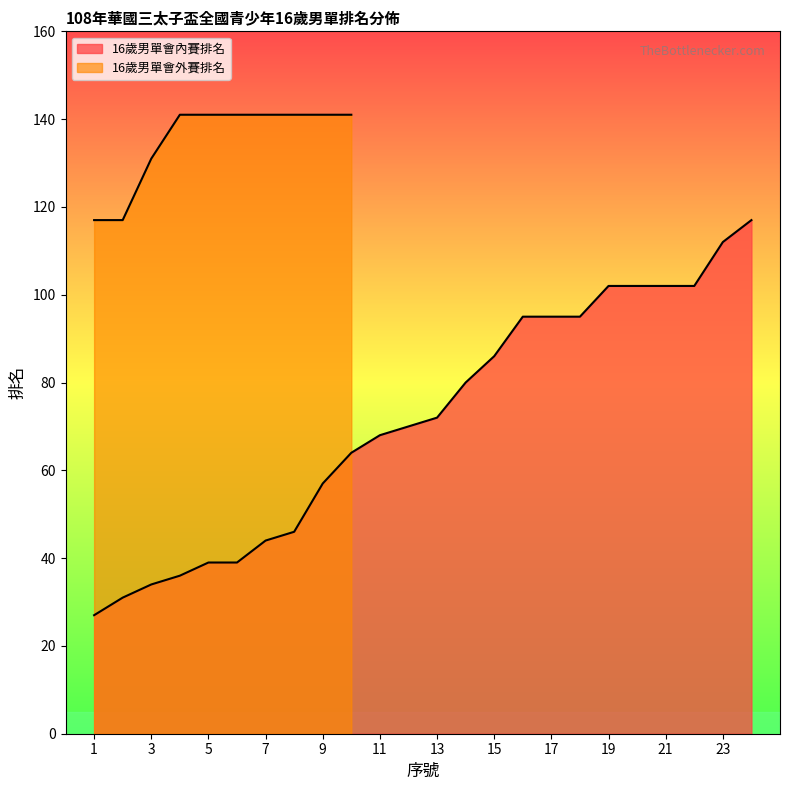

What is the minimum value shown in the chart?

27